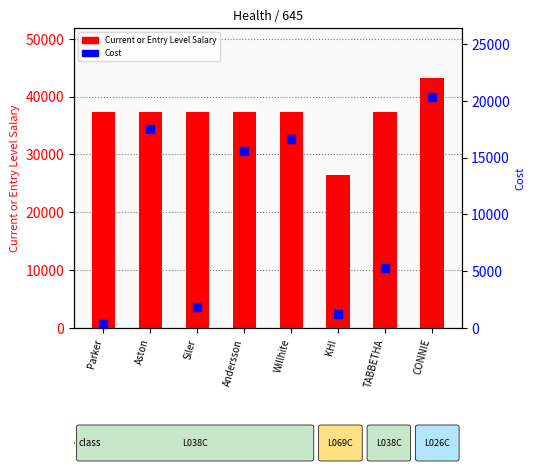

Which series contains the lowest Y value?

Cost